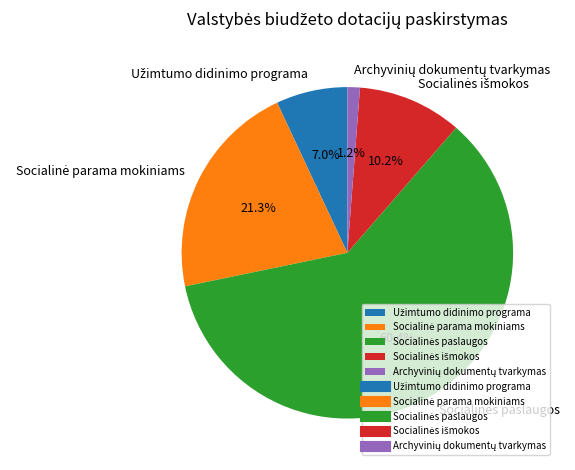

Does any single category account for the majority?

Yes